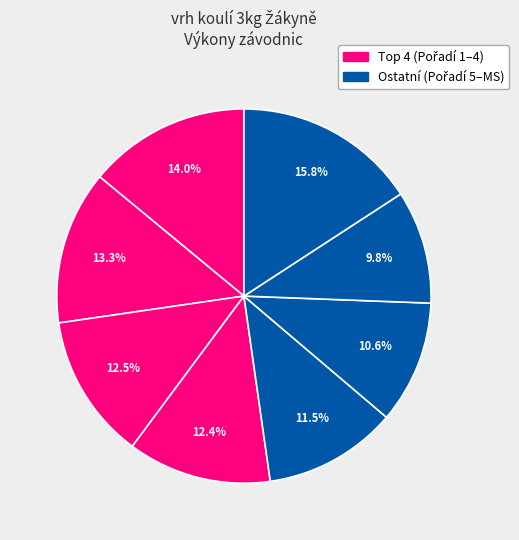

To the nearest percent, what is the difference between the largest and smallest slice percentages?

6%